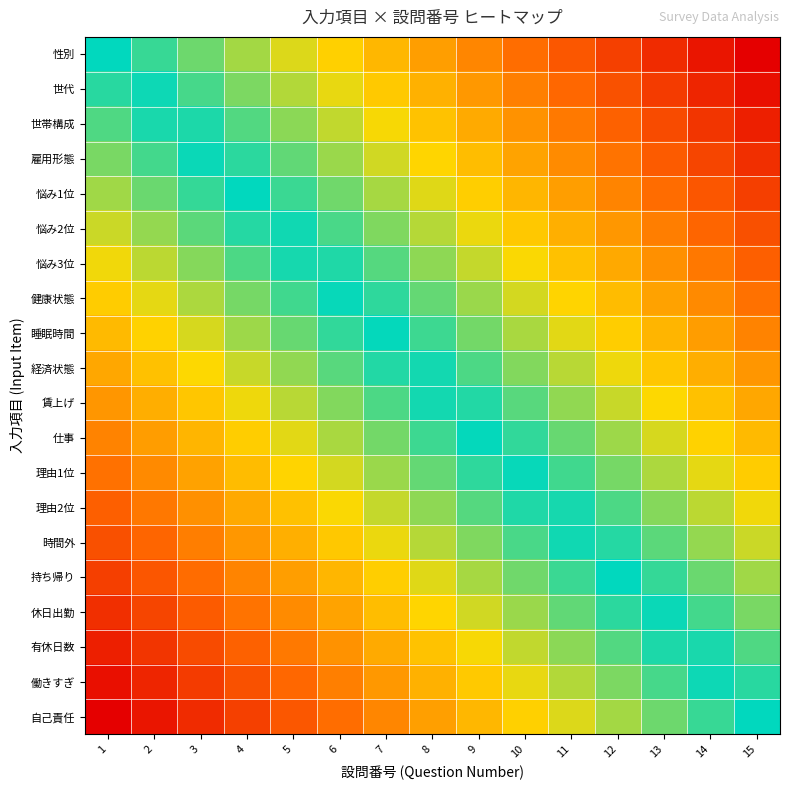

Reading right to left, list all the values displayed in this chart.

性別: 15=1.0	14=0.9	13=0.9	12=0.8	11=0.7	10=0.6	9=0.6	8=0.5	7=0.4	6=0.4	5=0.3	4=0.2	3=0.1	2=0.1	1=0.0
世代: 15=0.9	14=0.9	13=0.8	12=0.7	11=0.7	10=0.6	9=0.5	8=0.4	7=0.4	6=0.3	5=0.2	4=0.2	3=0.1	2=0.0	1=-0.1
世帯構成: 15=0.9	14=0.8	13=0.8	12=0.7	11=0.6	10=0.5	9=0.5	8=0.4	7=0.3	6=0.3	5=0.2	4=0.1	3=0.0	2=-0.0	1=-0.1
雇用形態: 15=0.8	14=0.8	13=0.7	12=0.6	11=0.6	10=0.5	9=0.4	8=0.3	7=0.3	6=0.2	5=0.1	4=0.1	3=-0.0	2=-0.1	1=-0.2
悩み1位: 15=0.8	14=0.7	13=0.6	12=0.6	11=0.5	10=0.4	9=0.4	8=0.3	7=0.2	6=0.1	5=0.1	4=0.0	3=-0.1	2=-0.1	1=-0.2
悩み2位: 15=0.7	14=0.7	13=0.6	12=0.5	11=0.5	10=0.4	9=0.3	8=0.2	7=0.2	6=0.1	5=0.0	4=-0.0	3=-0.1	2=-0.2	1=-0.3
悩み3位: 15=0.7	14=0.6	13=0.5	12=0.5	11=0.4	10=0.3	9=0.3	8=0.2	7=0.1	6=0.0	5=-0.0	4=-0.1	3=-0.2	2=-0.2	1=-0.3
健康状態: 15=0.6	14=0.6	13=0.5	12=0.4	11=0.3	10=0.3	9=0.2	8=0.1	7=0.1	6=-0.0	5=-0.1	4=-0.2	3=-0.2	2=-0.3	1=-0.4
睡眠時間: 15=0.6	14=0.5	13=0.4	12=0.4	11=0.3	10=0.2	9=0.2	8=0.1	7=0.0	6=-0.1	5=-0.1	4=-0.2	3=-0.3	2=-0.3	1=-0.4
経済状態: 15=0.5	14=0.5	13=0.4	12=0.3	11=0.2	10=0.2	9=0.1	8=0.0	7=-0.0	6=-0.1	5=-0.2	4=-0.3	3=-0.3	2=-0.4	1=-0.5
賃上げ: 15=0.5	14=0.4	13=0.3	12=0.3	11=0.2	10=0.1	9=0.0	8=-0.0	7=-0.1	6=-0.2	5=-0.2	4=-0.3	3=-0.4	2=-0.5	1=-0.5
仕事: 15=0.4	14=0.3	13=0.3	12=0.2	11=0.1	10=0.1	9=-0.0	8=-0.1	7=-0.2	6=-0.2	5=-0.3	4=-0.4	3=-0.4	2=-0.5	1=-0.6
理由1位: 15=0.4	14=0.3	13=0.2	12=0.2	11=0.1	10=0.0	9=-0.1	8=-0.1	7=-0.2	6=-0.3	5=-0.3	4=-0.4	3=-0.5	2=-0.6	1=-0.6
理由2位: 15=0.3	14=0.2	13=0.2	12=0.1	11=0.0	10=-0.0	9=-0.1	8=-0.2	7=-0.3	6=-0.3	5=-0.4	4=-0.5	3=-0.5	2=-0.6	1=-0.7
時間外: 15=0.3	14=0.2	13=0.1	12=0.0	11=-0.0	10=-0.1	9=-0.2	8=-0.2	7=-0.3	6=-0.4	5=-0.5	4=-0.5	3=-0.6	2=-0.7	1=-0.7
持ち帰り: 15=0.2	14=0.1	13=0.1	12=-0.0	11=-0.1	10=-0.1	9=-0.2	8=-0.3	7=-0.4	6=-0.4	5=-0.5	4=-0.6	3=-0.6	2=-0.7	1=-0.8
休日出勤: 15=0.2	14=0.1	13=0.0	12=-0.1	11=-0.1	10=-0.2	9=-0.3	8=-0.3	7=-0.4	6=-0.5	5=-0.6	4=-0.6	3=-0.7	2=-0.8	1=-0.8
有休日数: 15=0.1	14=0.0	13=-0.0	12=-0.1	11=-0.2	10=-0.3	9=-0.3	8=-0.4	7=-0.5	6=-0.5	5=-0.6	4=-0.7	3=-0.8	2=-0.8	1=-0.9
働きすぎ: 15=0.1	14=-0.0	13=-0.1	12=-0.2	11=-0.2	10=-0.3	9=-0.4	8=-0.4	7=-0.5	6=-0.6	5=-0.7	4=-0.7	3=-0.8	2=-0.9	1=-0.9
自己責任: 15=0.0	14=-0.1	13=-0.1	12=-0.2	11=-0.3	10=-0.4	9=-0.4	8=-0.5	7=-0.6	6=-0.6	5=-0.7	4=-0.8	3=-0.9	2=-0.9	1=-1.0